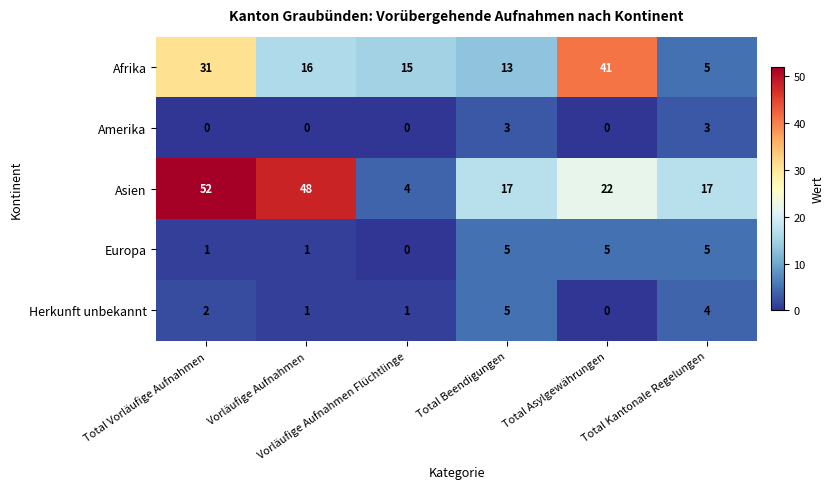

What is the average value of the Europa series?

3